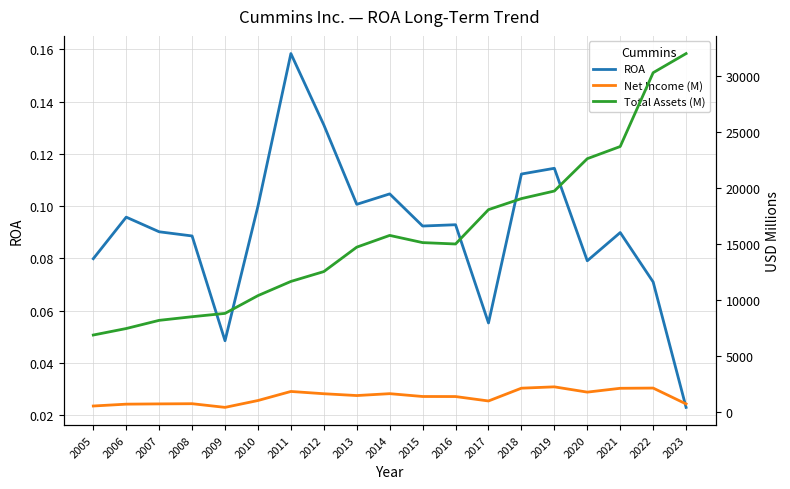

How many series are shown in this chart?

3